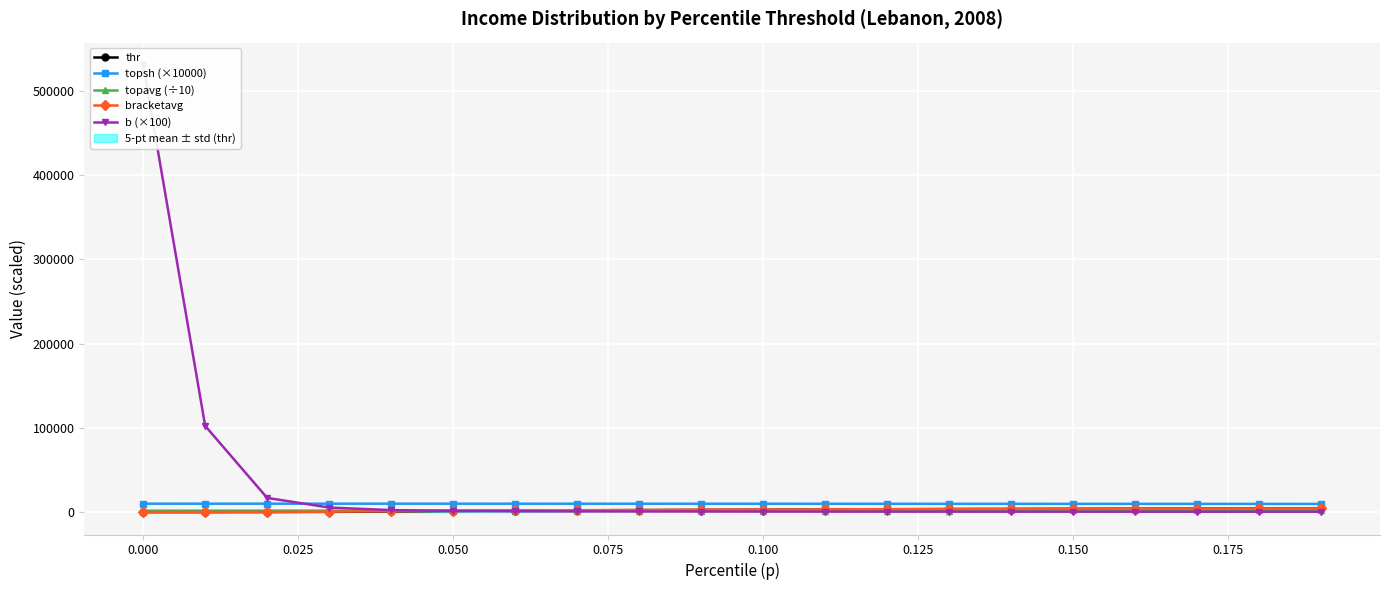

True or false: topsh (×10000) and bracketavg intersect in this chart.

False